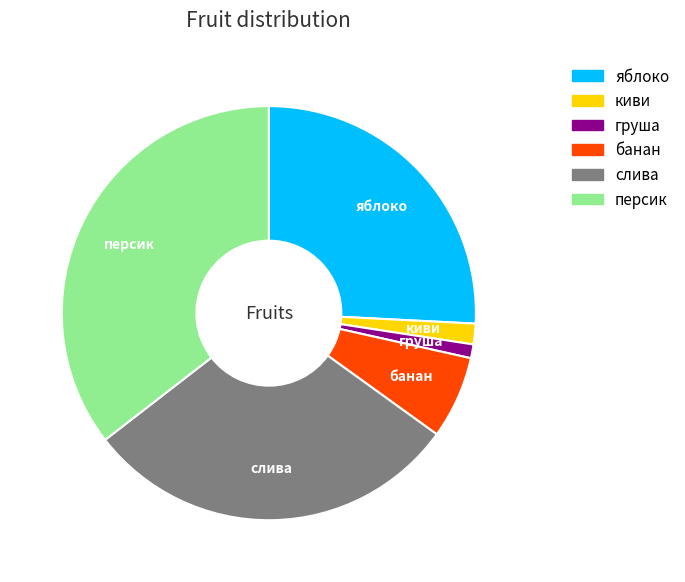

Which category has the smallest portion of the pie?

груша